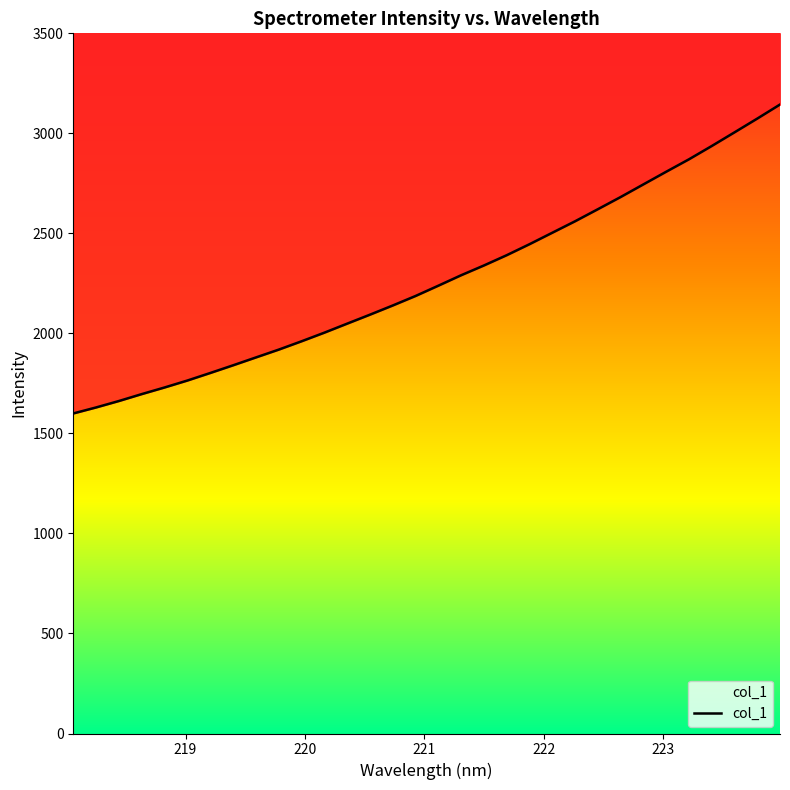

What is the label of the 5th point from the left?

222